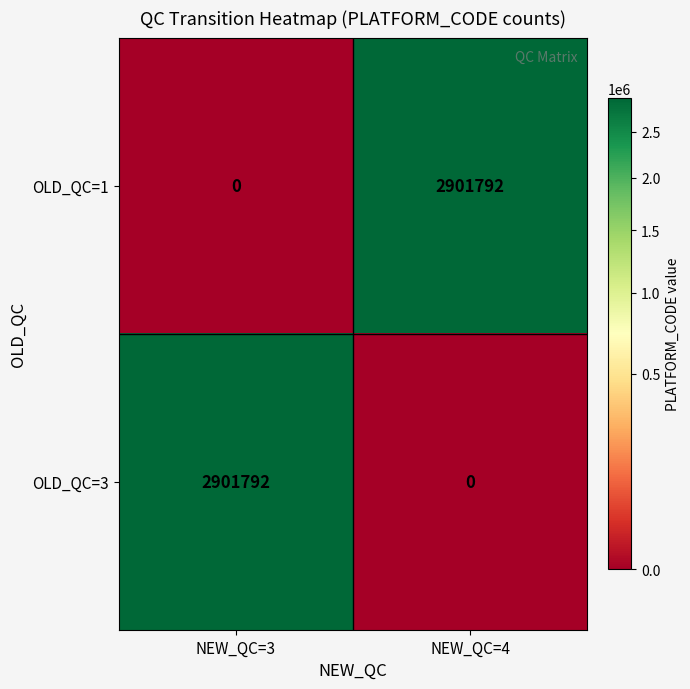

What is the total value across all series at NEW_QC=3?

2901792